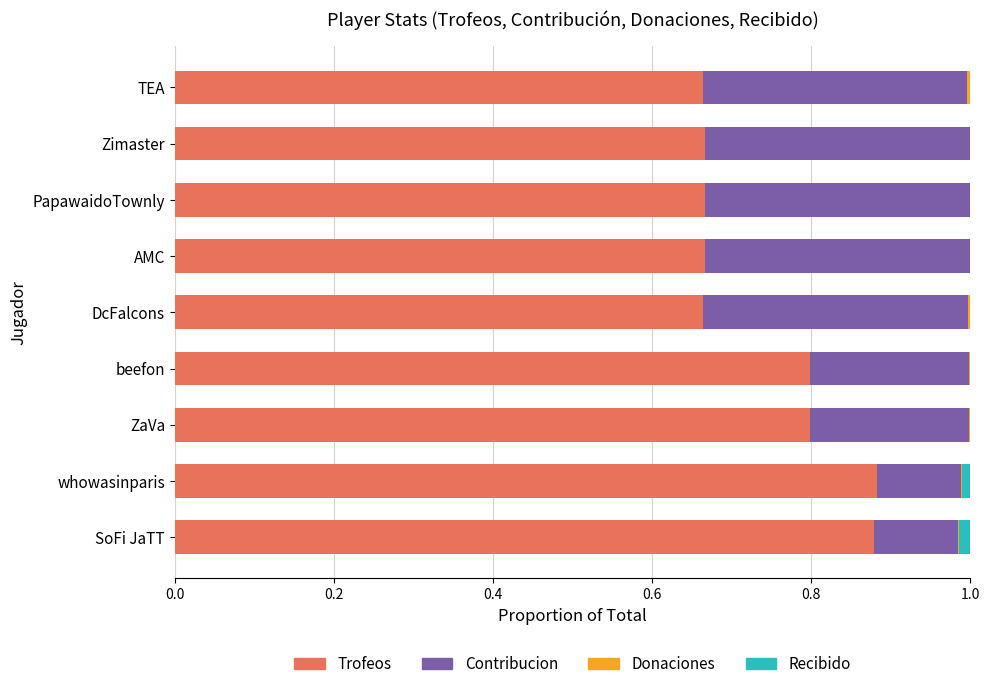

How many data points does each series have?

9